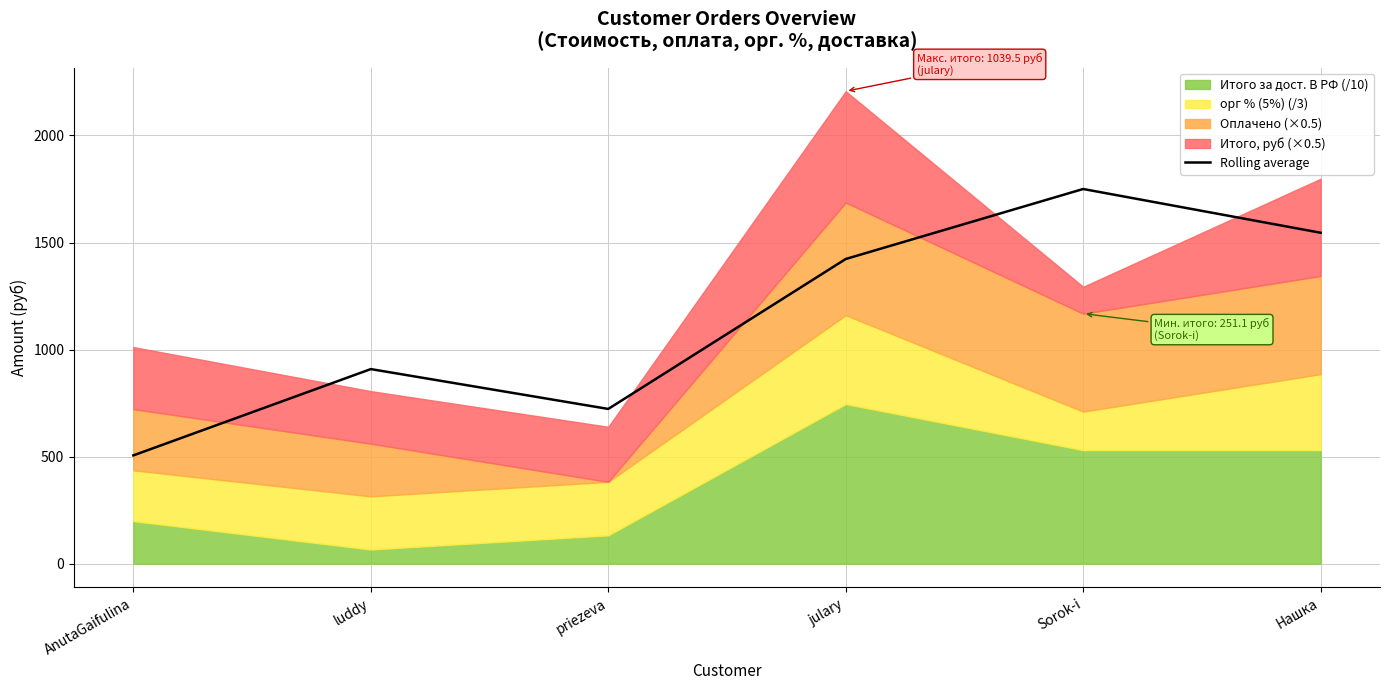

What is the difference between the second highest and minimum values?

1039.8